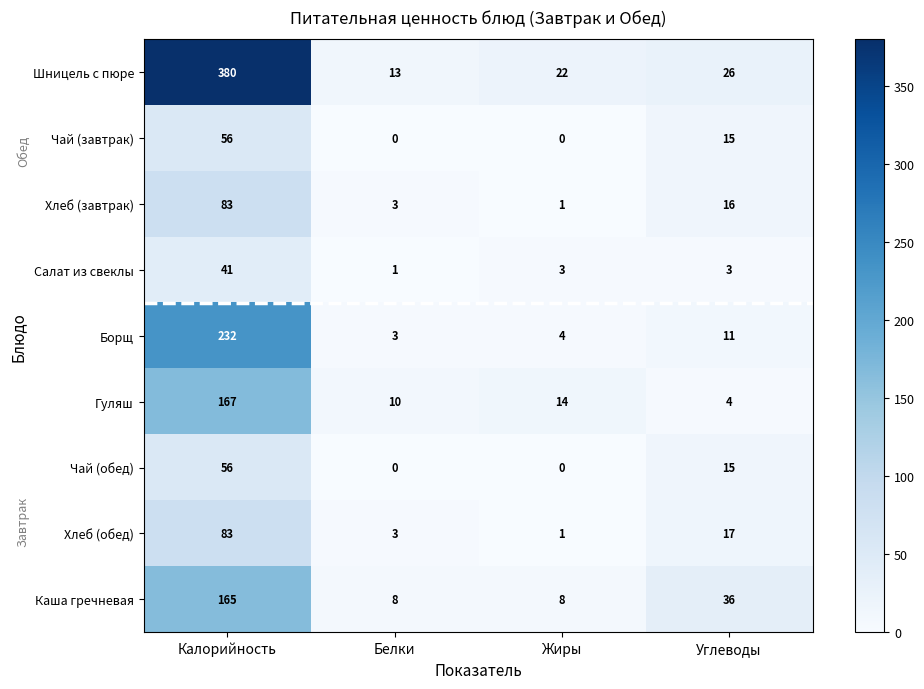

Rank the categories by Хлеб (завтрак) value from highest to lowest.

Калорийность, Углеводы, Белки, Жиры